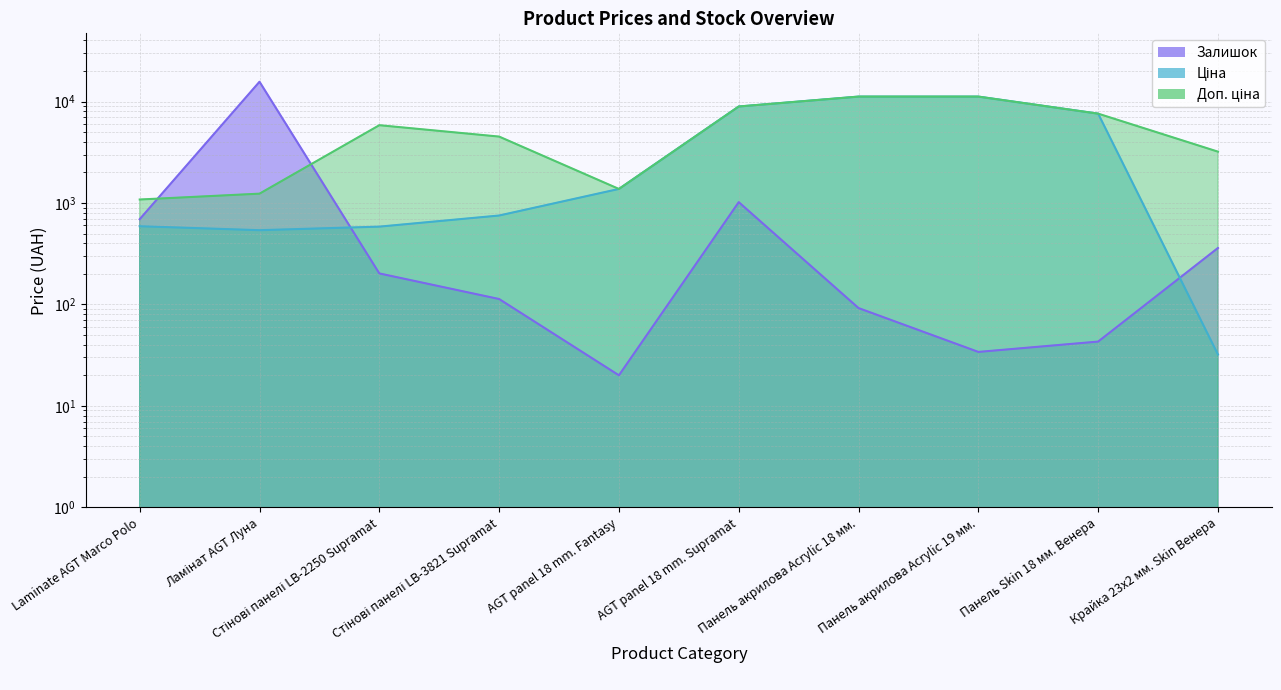

How many interior local valleys does the Доп. ціна series have?

1